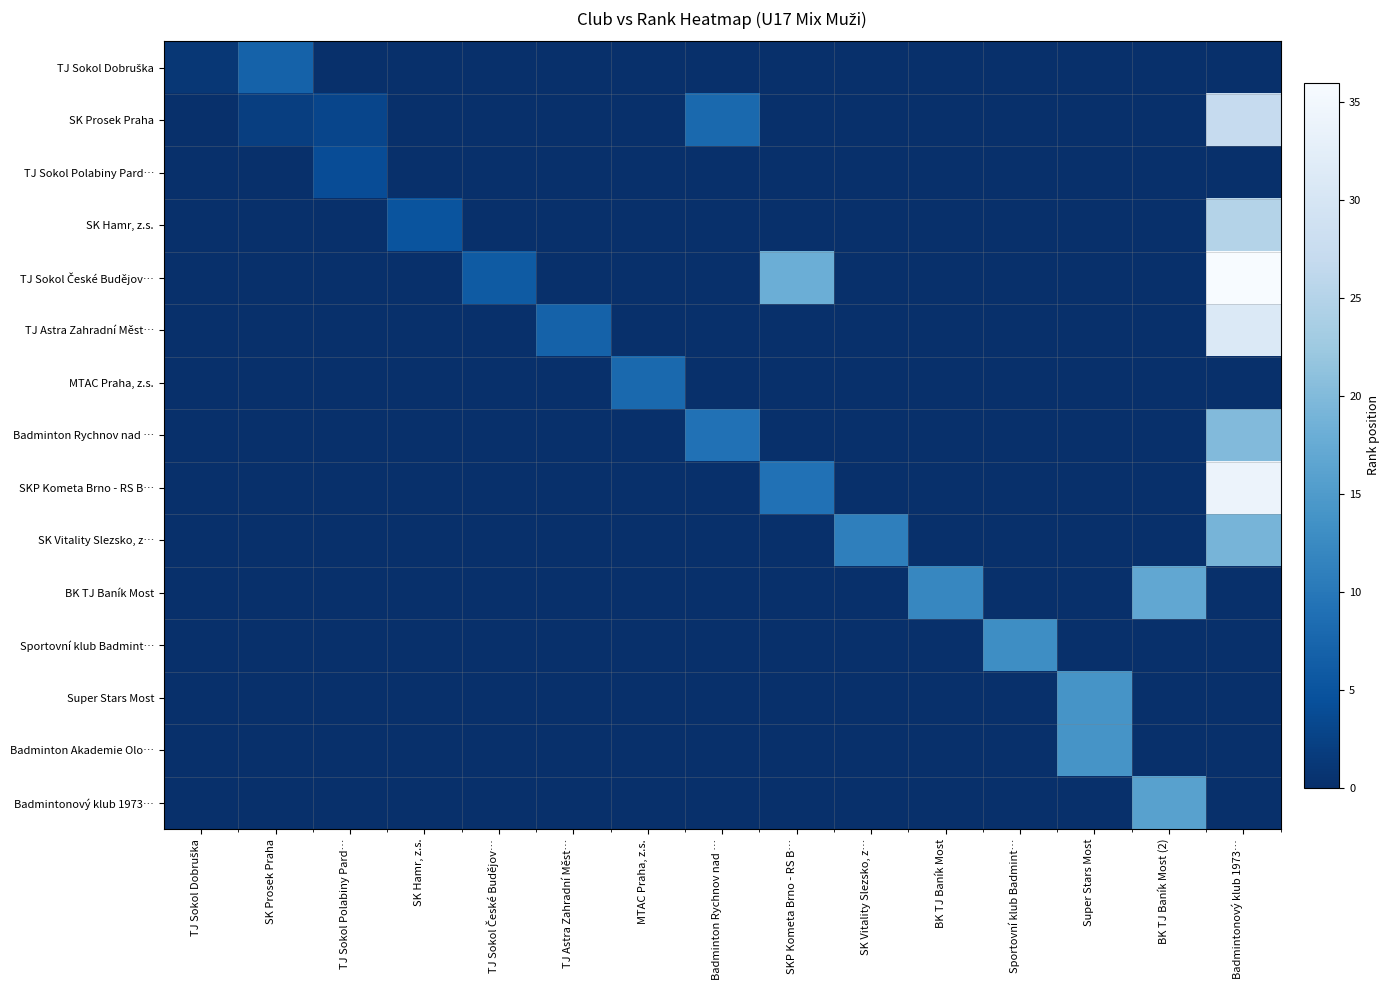

Between TJ Sokol Polabiny Pard… and SK Vitality Slezsko, z…, which series saw the biggest shift?

SK Vitality Slezsko, z…